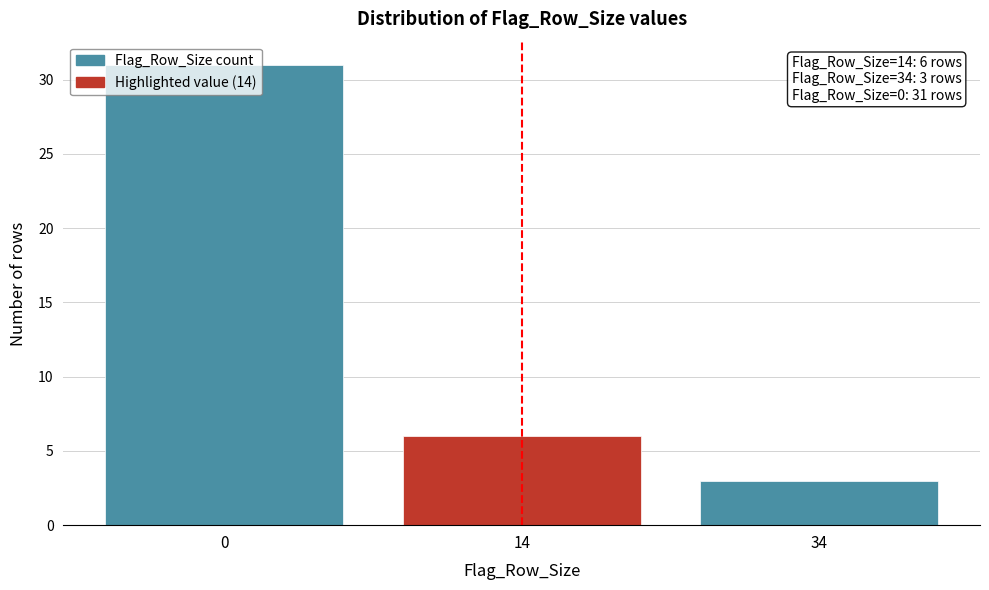

What is the ratio of the value at 34 to the value at 14?

0.5